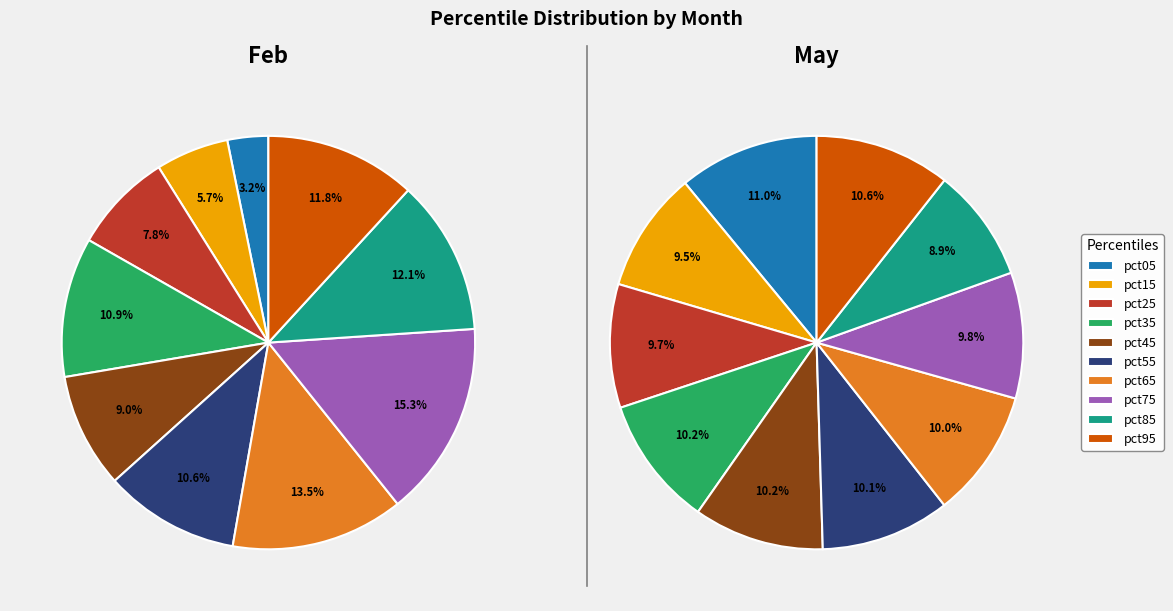

How many segments does this pie chart have?

10